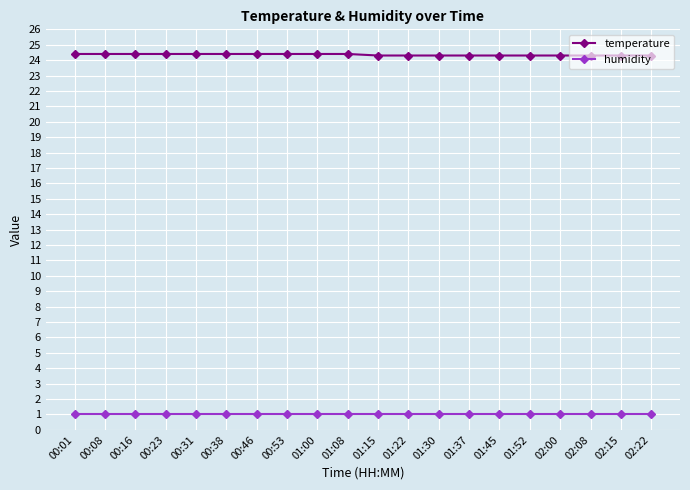

What is the spread (max minus min) of values at 02:08?

23.3